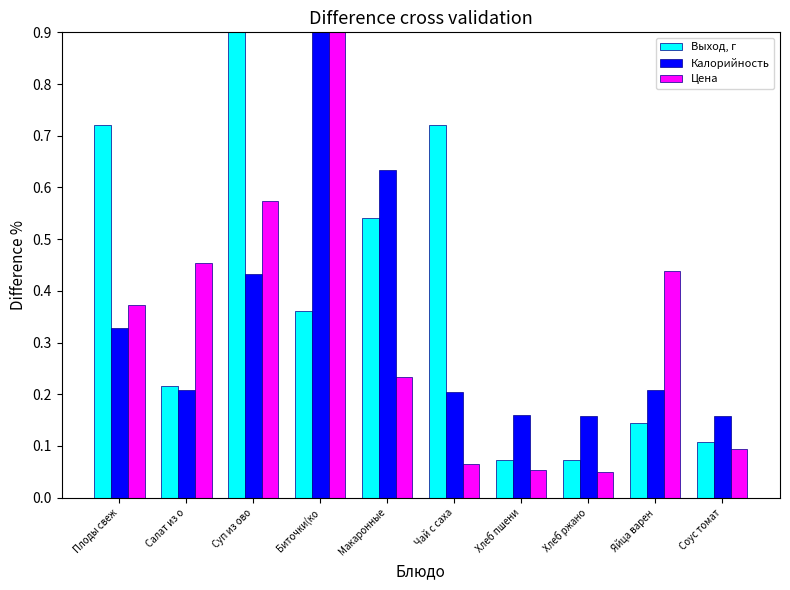

What is the maximum value shown in the chart?

0.9